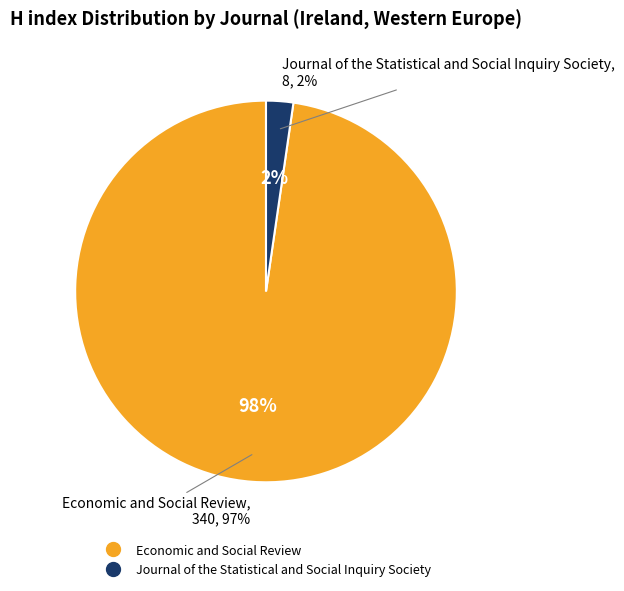

What portion of the pie excludes Economic and Social Review?

2.3%